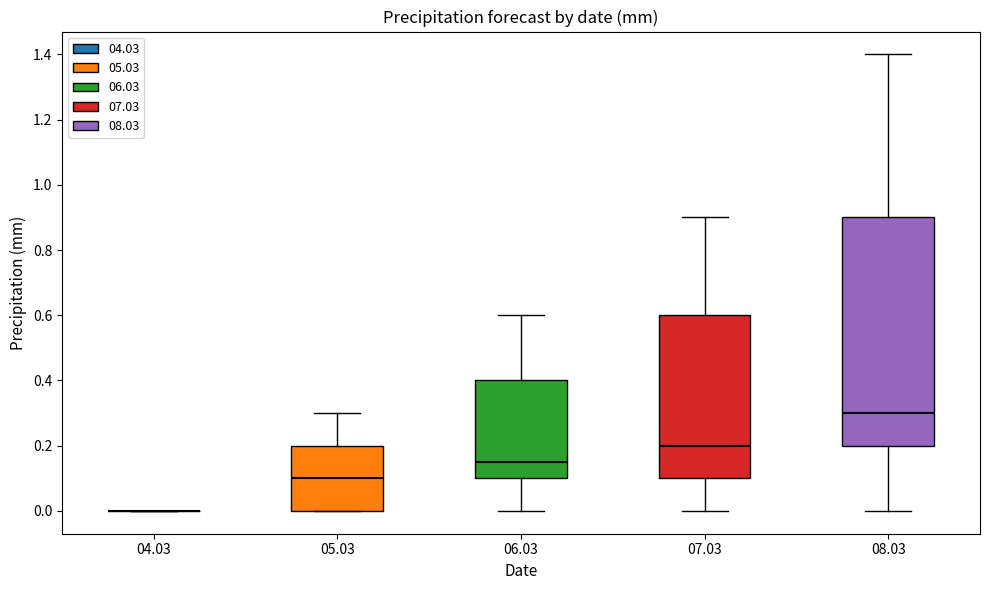

Where does the lower whisker of the box at x = 08.03 end on the y-axis? The values are not printed on the chart, so give them approximately, as read against the axis.

0.00